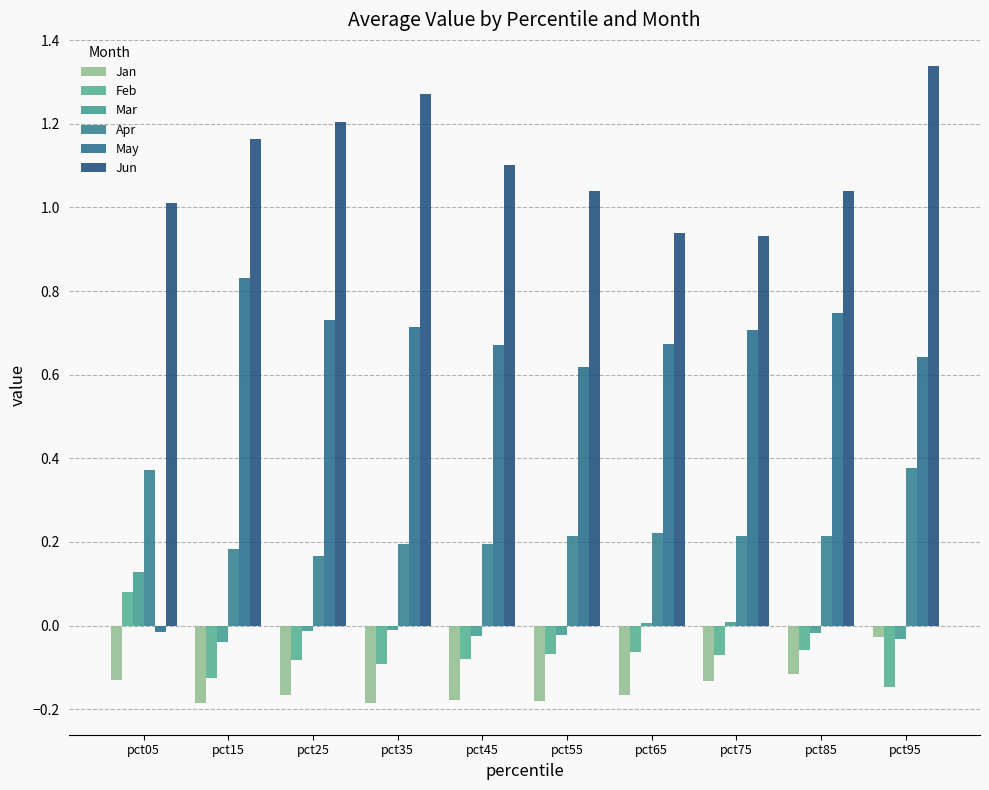

Between pct75 and pct95, which series saw the biggest shift?

Jun